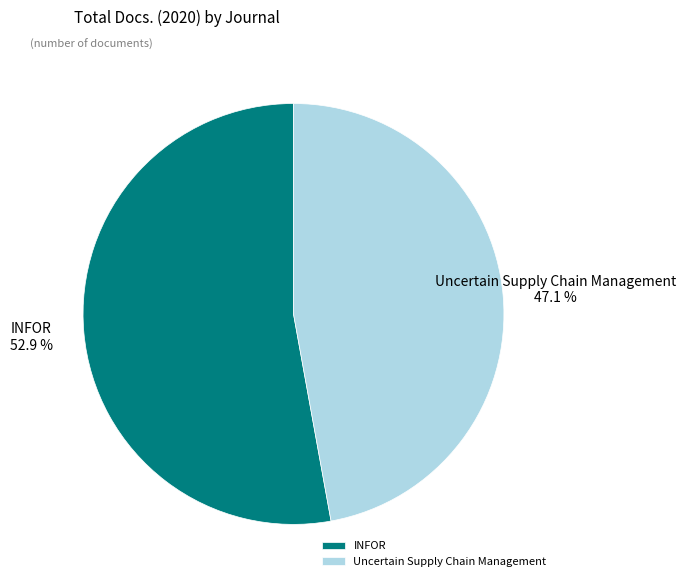

How many segments does this pie chart have?

2